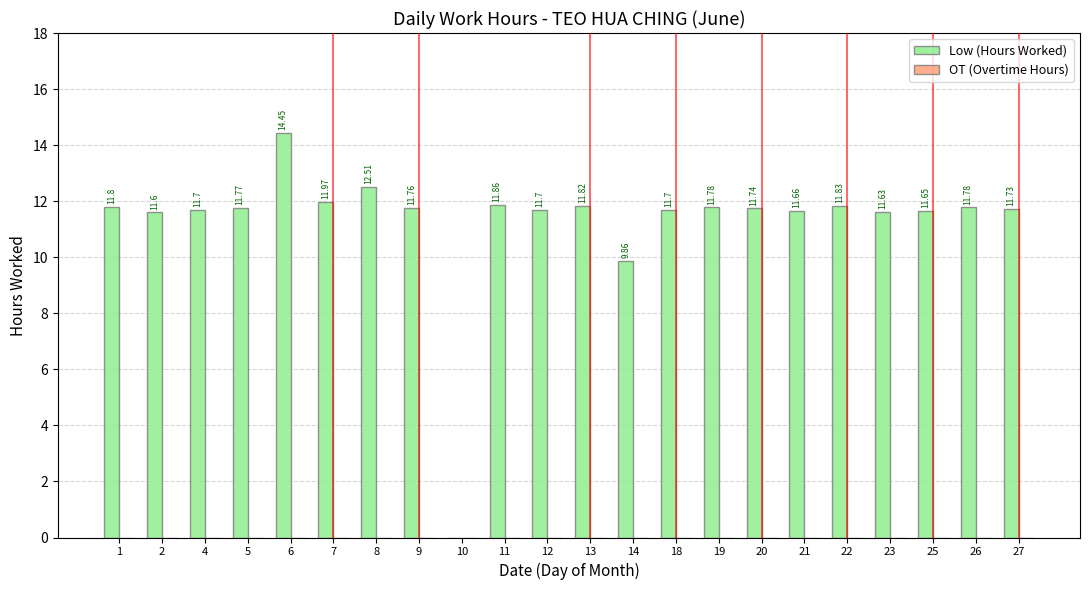

What is the change in value from 10 to 14?

+9.9